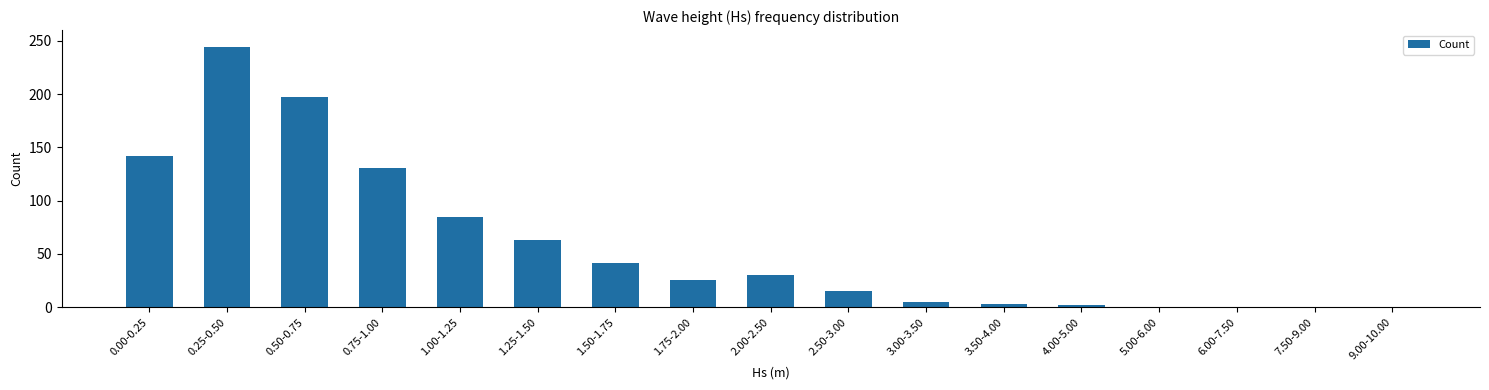

True or false: the data shows 3 at 3.50-4.00.

True